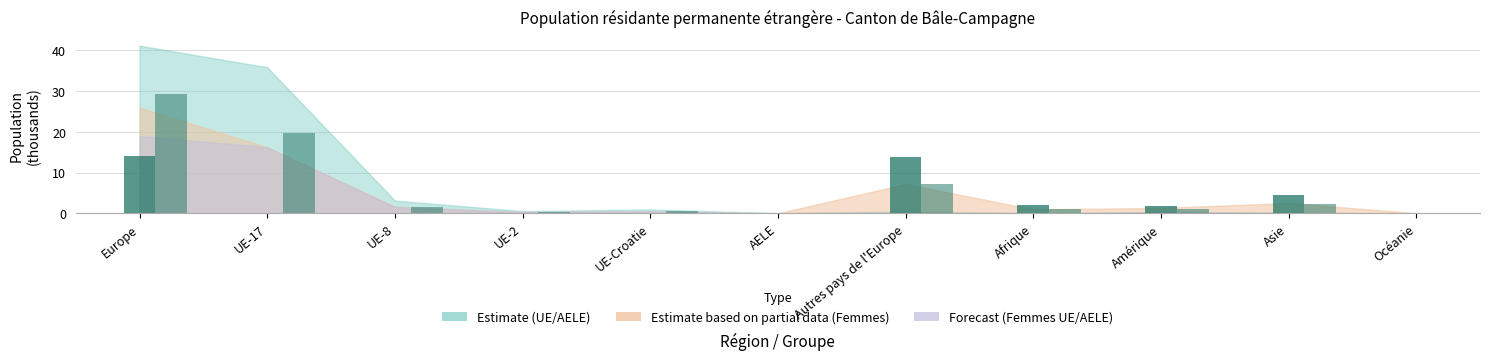

Count the number of data series in this chart.

2